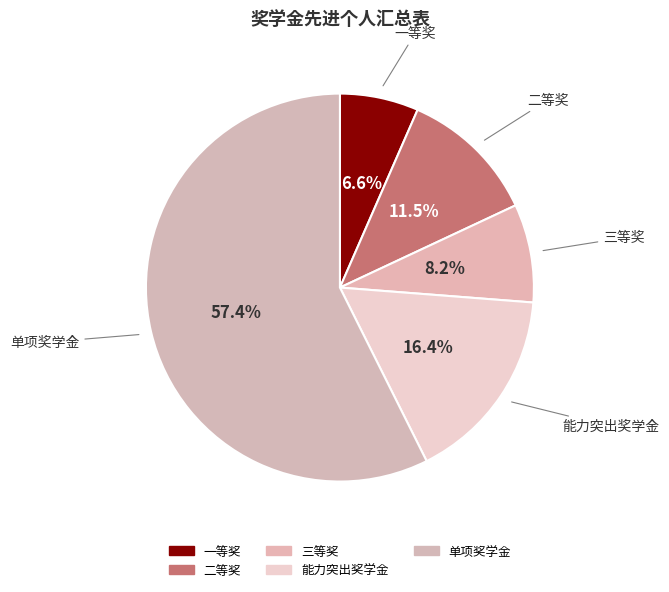

To the nearest percent, what is the difference between the 二等奖 and 单项奖学金 slice percentages?

46%